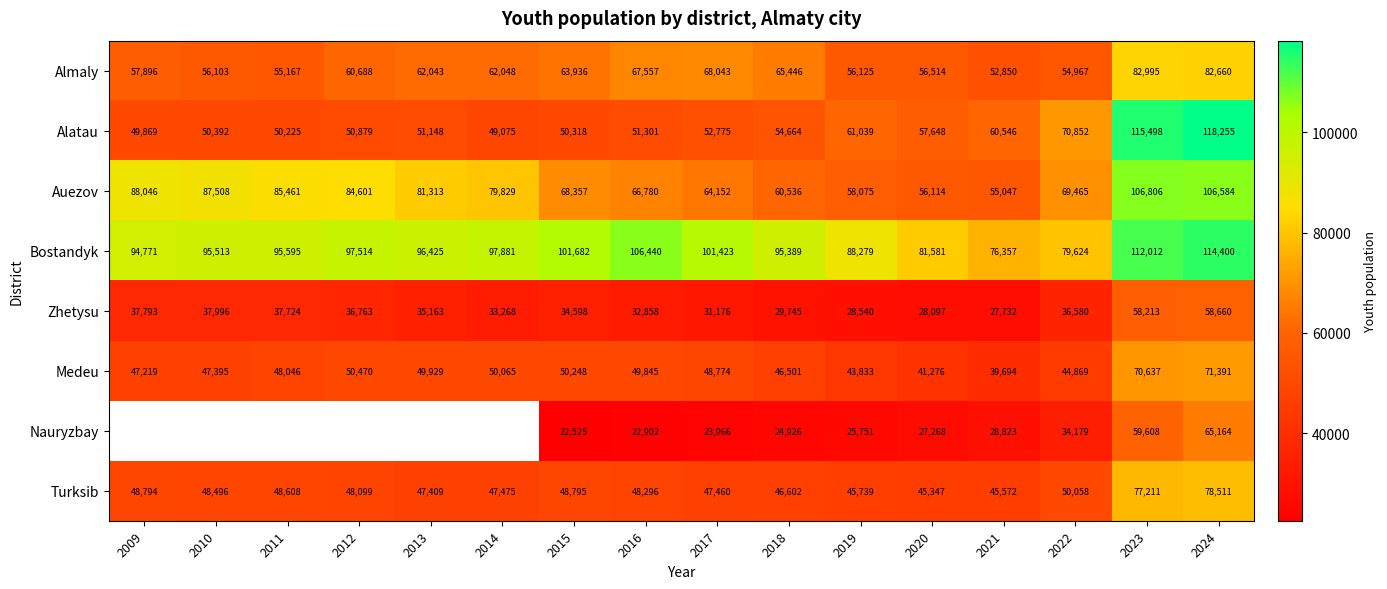

The value of Almaly at 2023 is 19213.9. True or false?

False